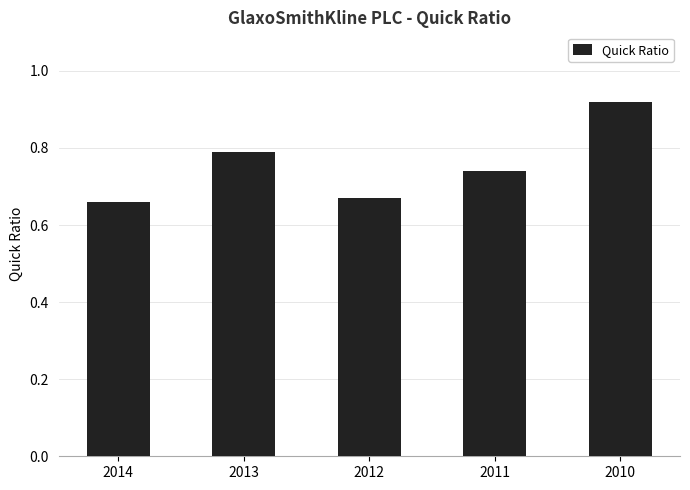

Is it true that the value at 2013 is 0.8?

True